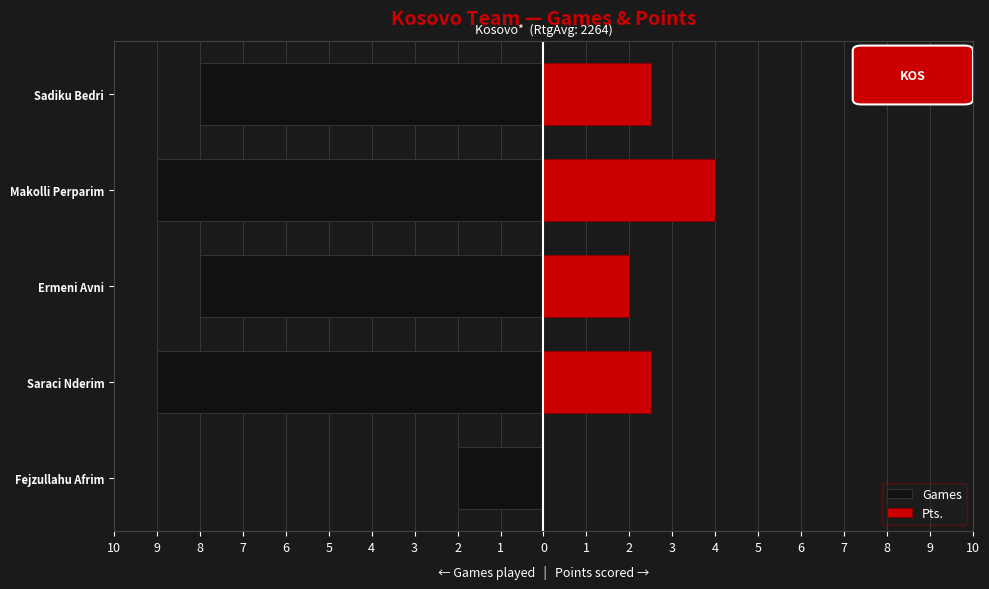

List the series in order of their overall mean, highest first.

Pts., Games